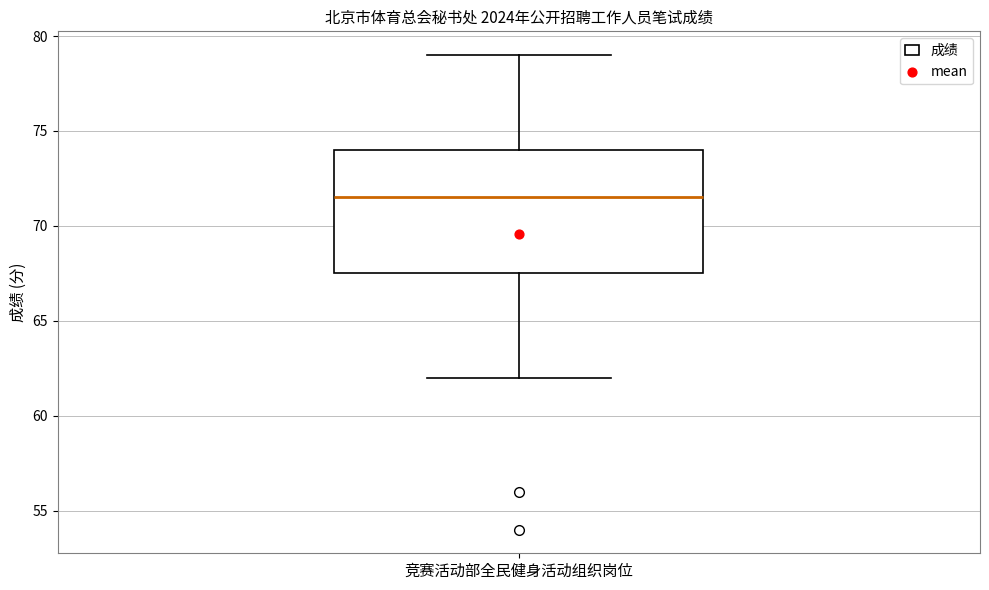

Transcribe this box plot: give where the median line is, the range the box spans, and where the two whiskers end, as read against the y-axis. The values are not printed on the chart, so give them approximately, as read against the axis.

median 71.5, box 67.5 to 74.0, whiskers 62.0 to 79.0